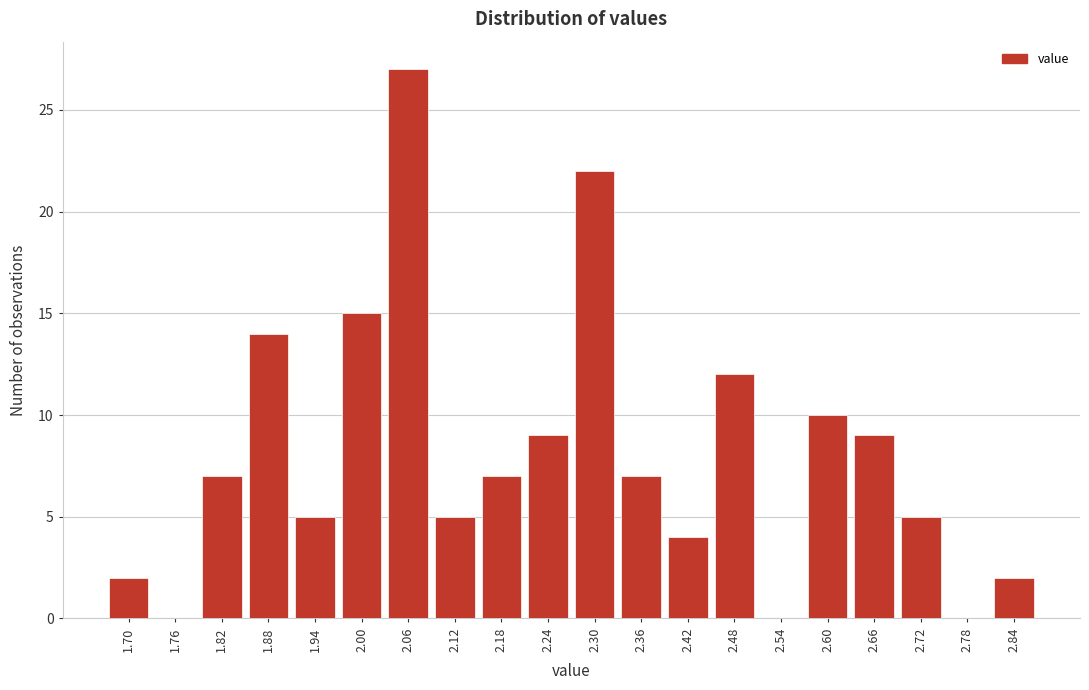

Reading right to left, list all the values displayed in this chart.

2.84=2	2.78=0	2.72=5	2.66=9	2.60=10	2.54=0	2.48=12	2.42=4	2.36=7	2.30=22	2.24=9	2.18=7	2.12=5	2.06=27	2.00=15	1.94=5	1.88=14	1.82=7	1.76=0	1.70=2